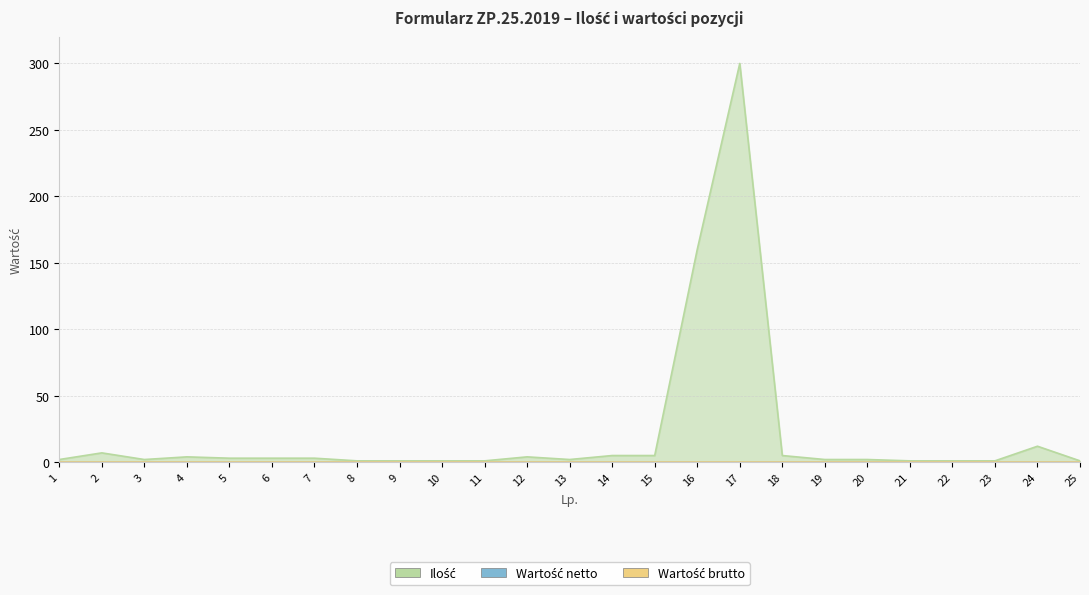

Reading left to right, transcribe all the data shown in this chart.

Ilość: 1=2	2=7	3=2	4=4	5=3	6=3	7=3	8=1	9=1	10=1	11=1	12=4	13=2	14=5	15=5	16=160	17=300	18=5	19=2	20=2	21=1	22=1	23=1	24=12	25=1
Wartość netto: 1=0	2=0	3=0	4=0	5=0	6=0	7=0	8=0	9=0	10=0	11=0	12=0	13=0	14=0	15=0	16=0	17=0	18=0	19=0	20=0	21=0	22=0	23=0	24=0	25=0
Wartość brutto: 1=0	2=0	3=0	4=0	5=0	6=0	7=0	8=0	9=0	10=0	11=0	12=0	13=0	14=0	15=0	16=0	17=0	18=0	19=0	20=0	21=0	22=0	23=0	24=0	25=0